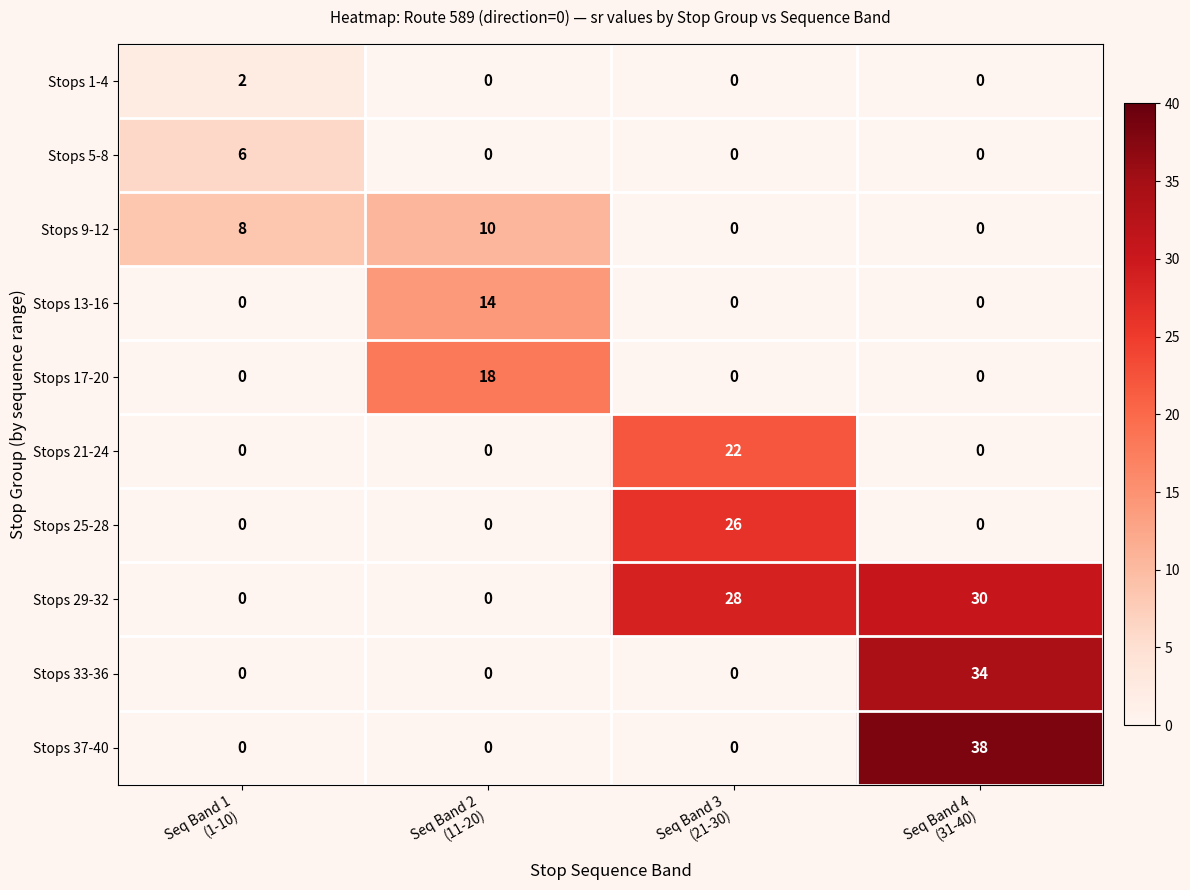

What is the difference between the maximum and second lowest values in the Stops 9-12 series?

10